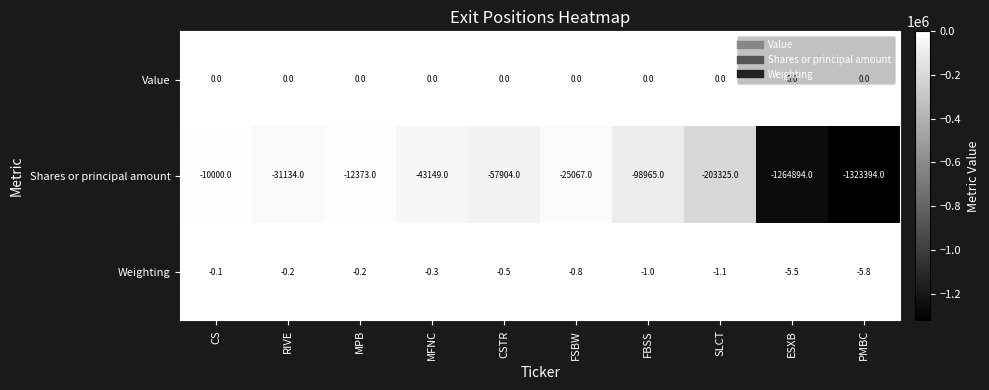

What is the difference between the maximum and minimum values in the Shares or principal amount series?

1313394.0